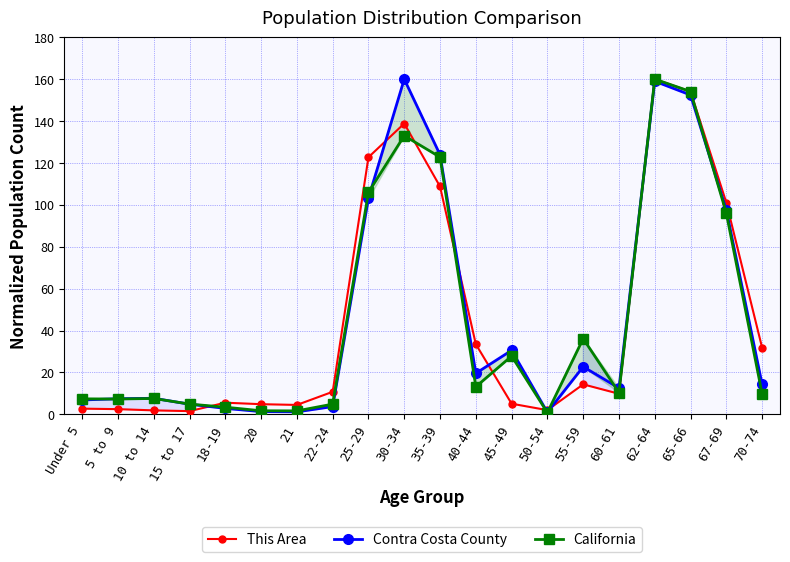

List the series in order of their peak value, lowest first.

This Area, Contra Costa County, California